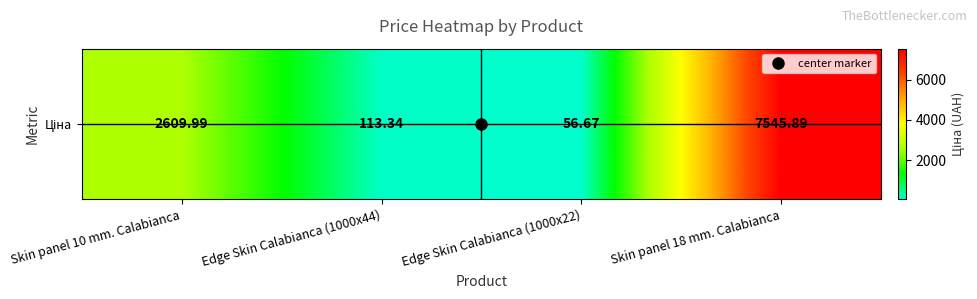

True or false: the data shows 1299.0 at Skin panel 10 mm. Calabianca.

False